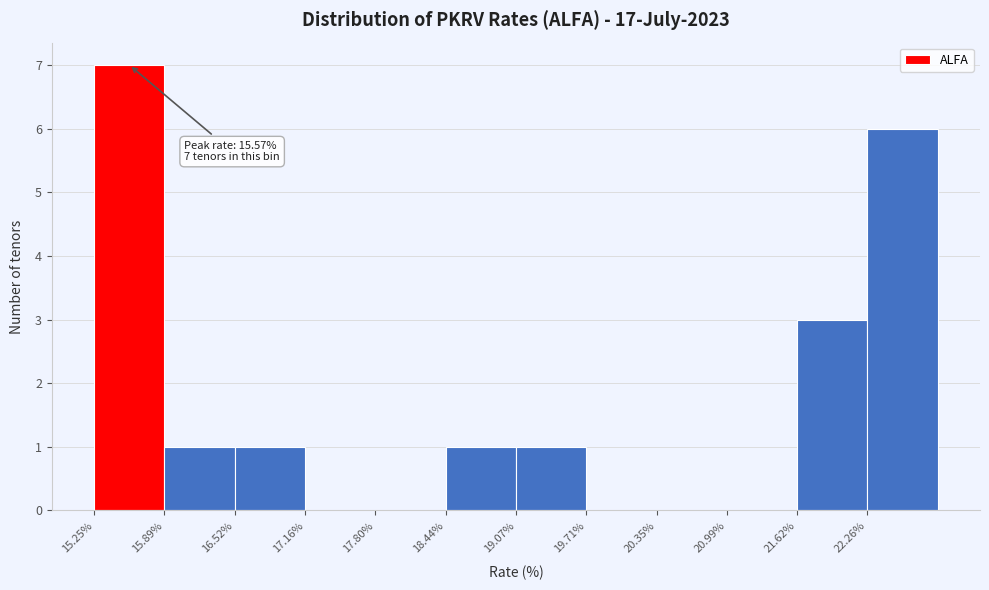

Over which range of the x-axis is the bar tallest?

15.3 to 15.9